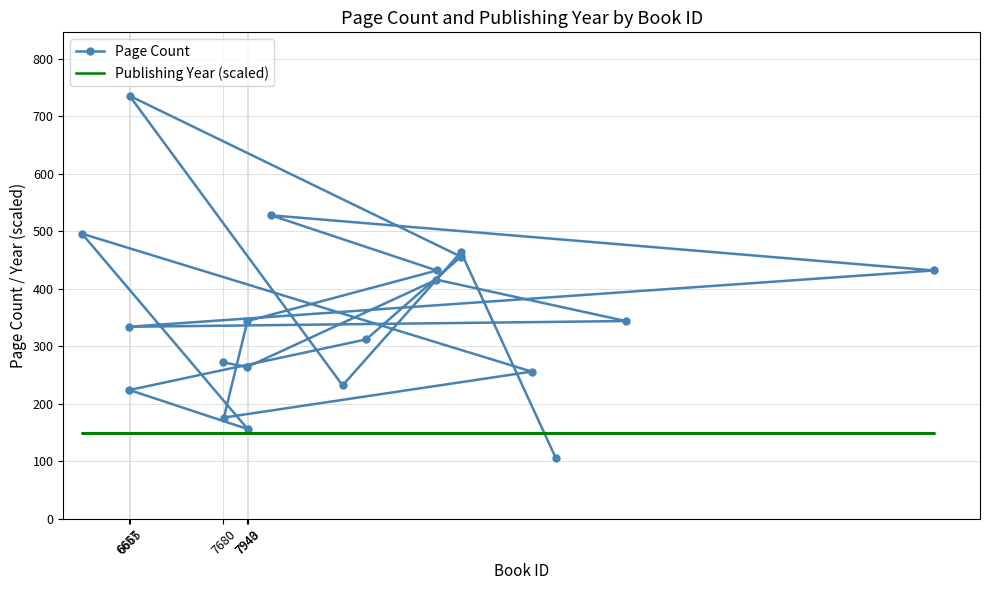

What is the approximate value of Publishing Year (scaled) at 7680?

150